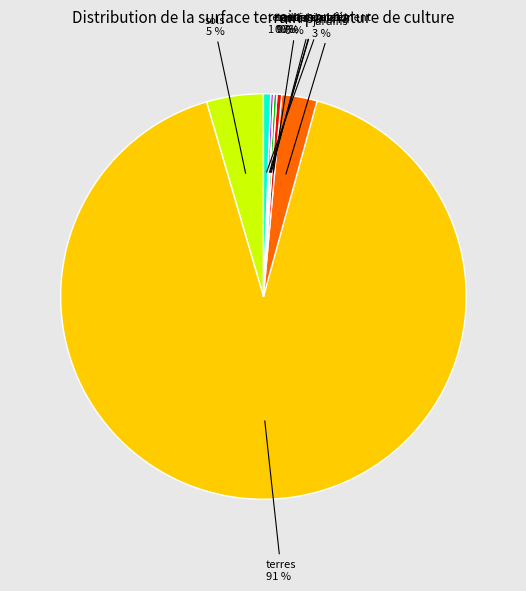

Is there a majority slice in this chart?

Yes